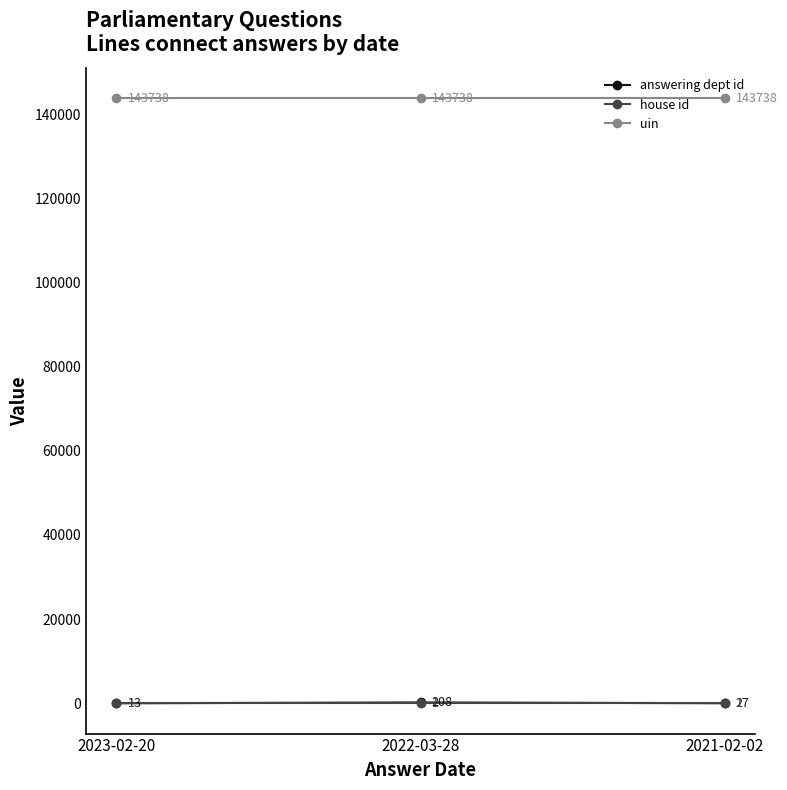

Is it true that house id equals 1 at 2022-03-28?

True